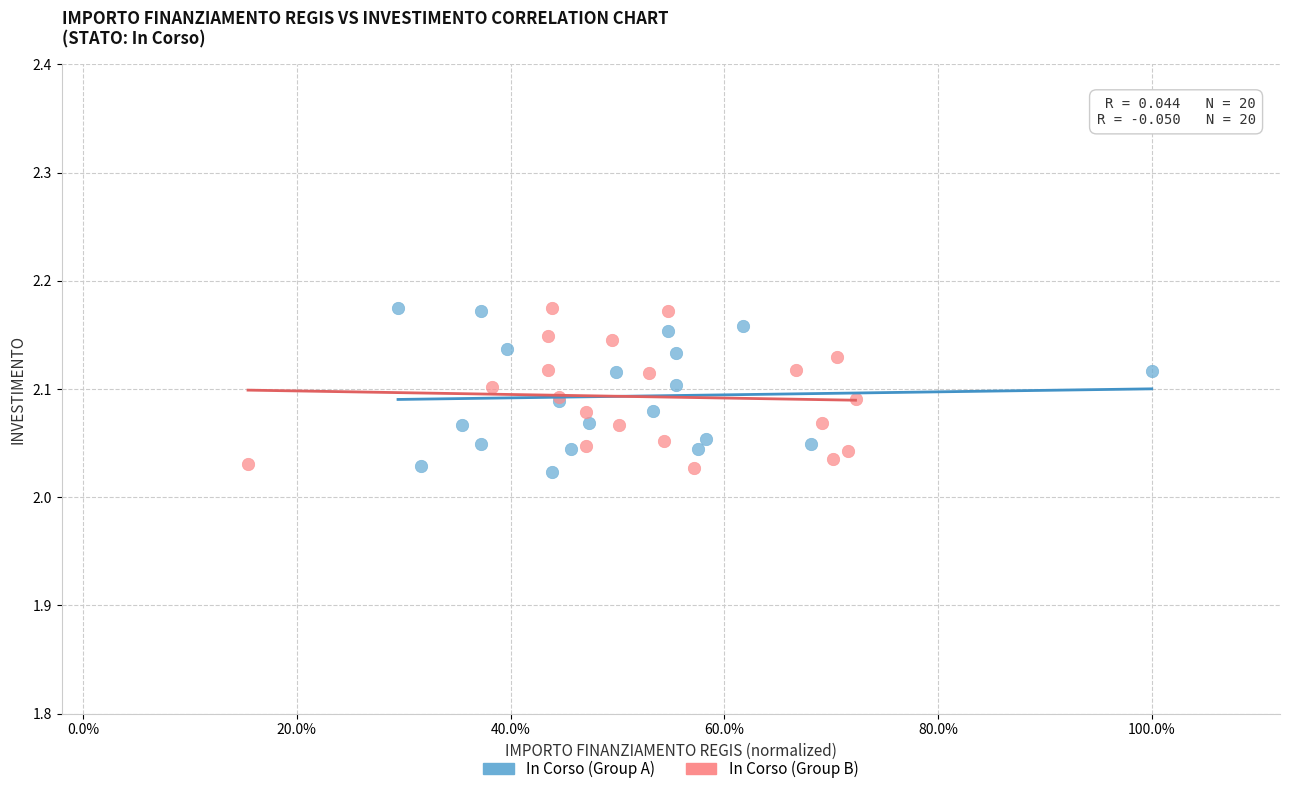

What are all the series names shown in the legend?

In Corso (Group A), In Corso (Group B)